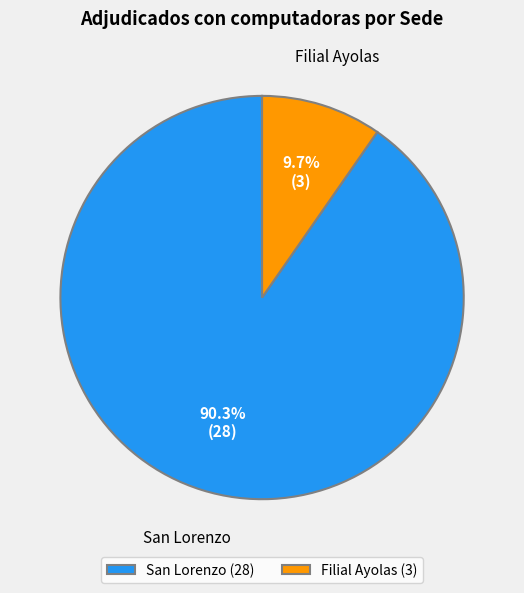

To the nearest percent, what is the average slice percentage?

50%